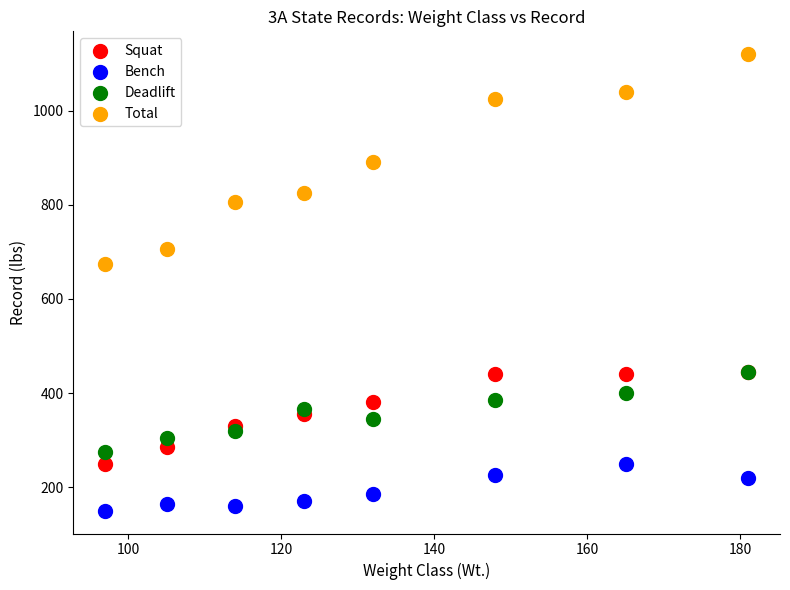

Across all series, what Y value is closest to 635?

675